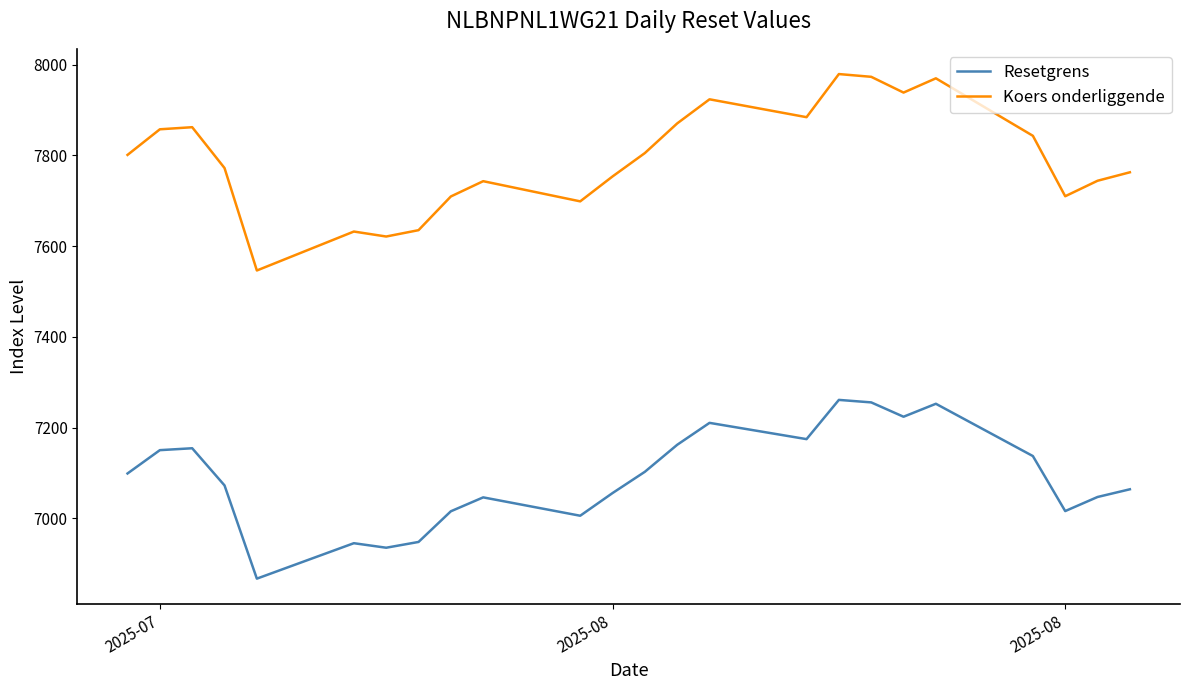

True or false: Resetgrens and Koers onderliggende intersect in this chart.

False